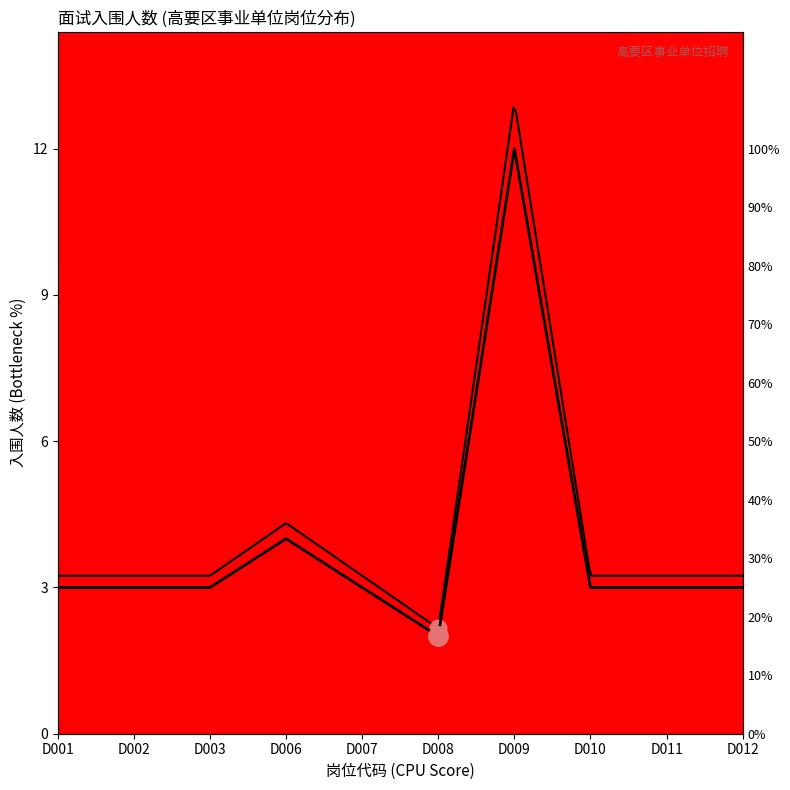

List the labels in order of value, largest first.

D009, D006, D001, D002, D003, D007, D010, D011, D012, D008